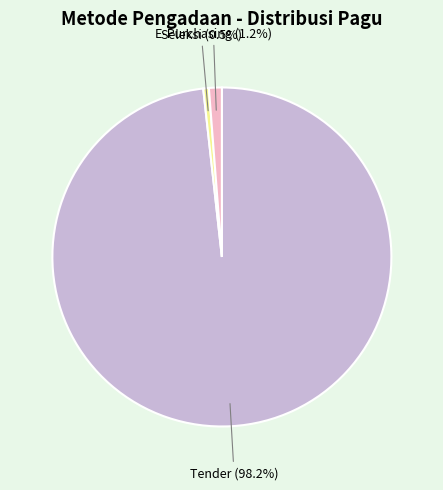

To the nearest percent, what is the difference between the largest and smallest slice percentages?

98%